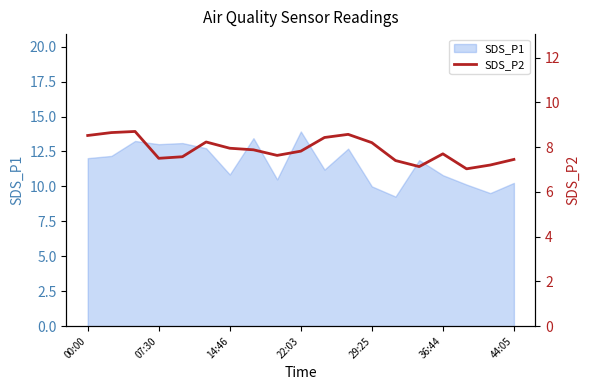

The value of SDS_P1 at 22:03 is 13.9. True or false?

True